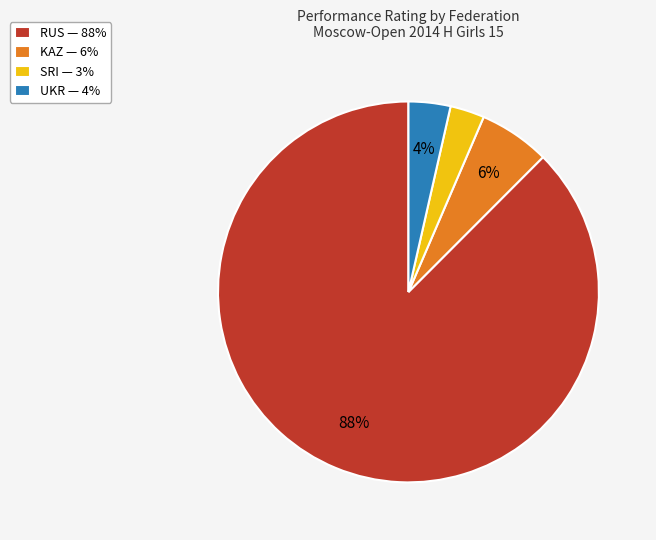

What is the smallest slice in the pie chart?

SRI — 3%